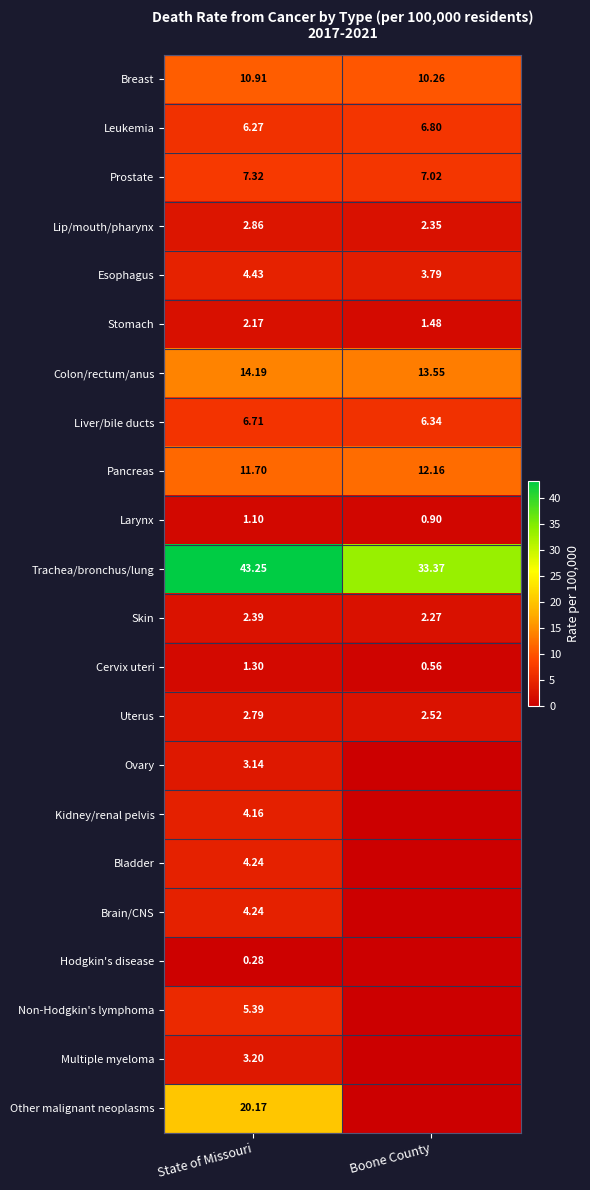

Between Boone County and State of Missouri, which is larger?

State of Missouri